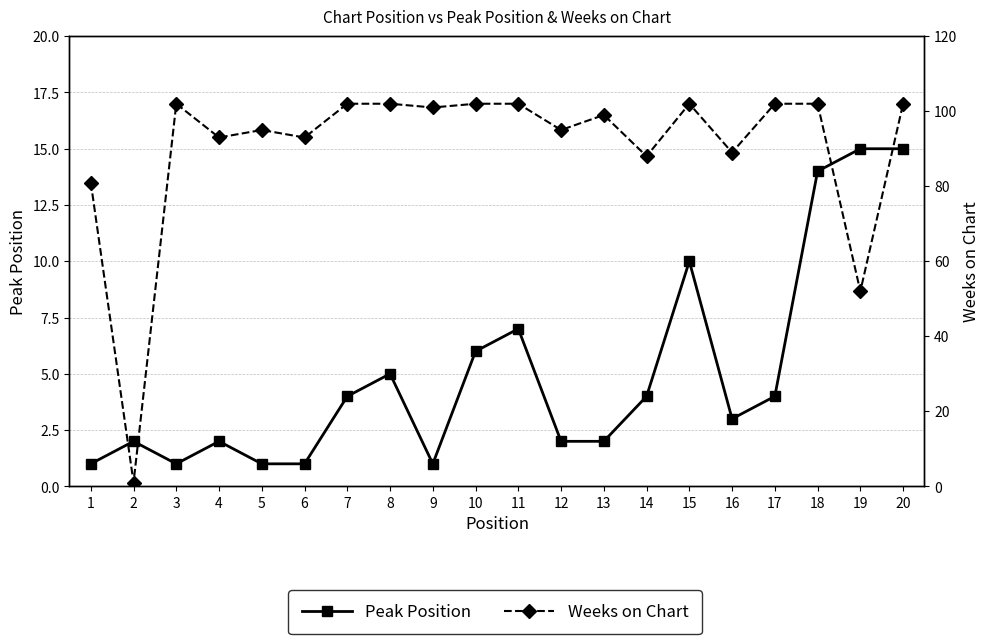

Which series has the largest total across all categories?

Weeks on Chart